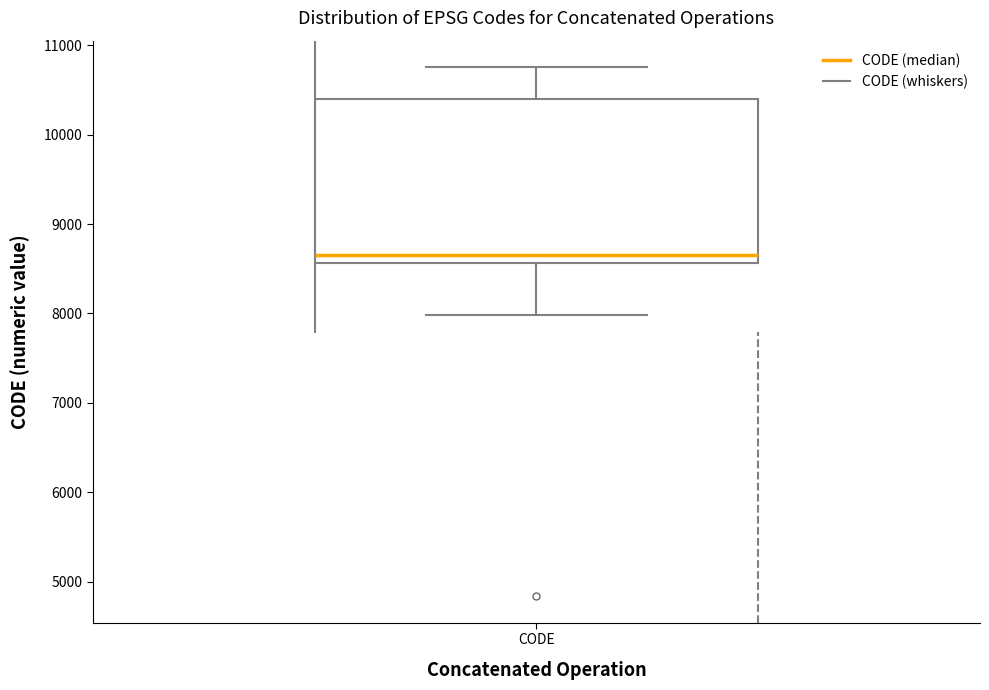

Where is the upper edge of the box for CODE on the y-axis? The values are not printed on the chart, so give them approximately, as read against the axis.

10400